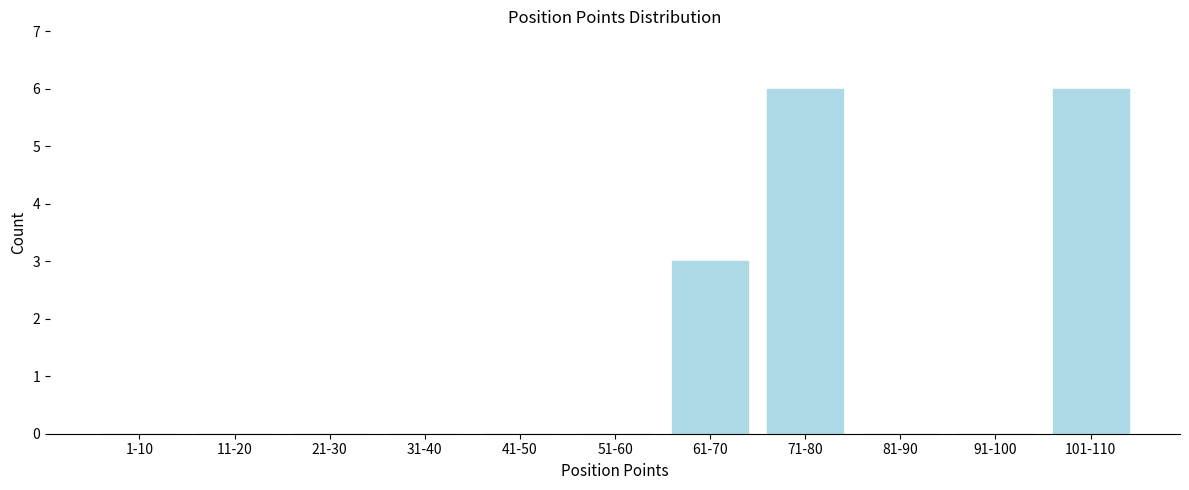

Reading left to right, list all the values displayed in this chart.

1-10=0	11-20=0	21-30=0	31-40=0	41-50=0	51-60=0	61-70=3	71-80=6	81-90=0	91-100=0	101-110=6